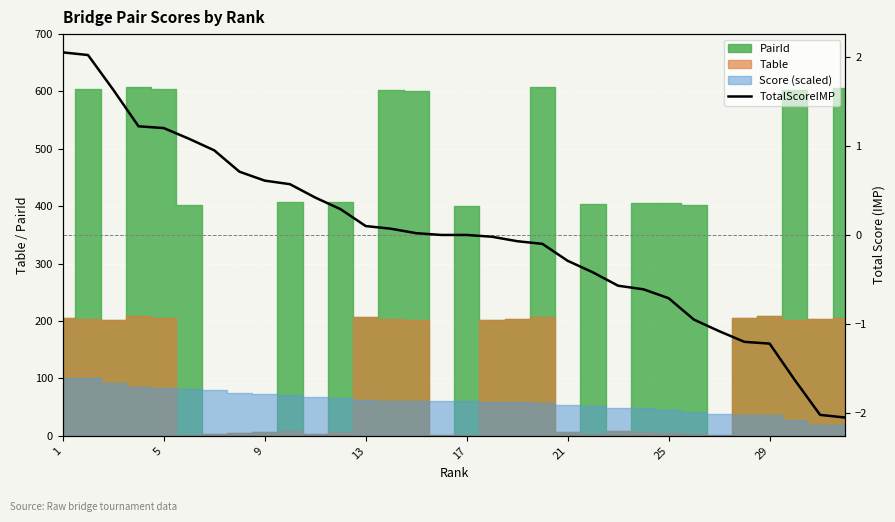

The chart shows a value of -0.0 at 17. True or false?

False